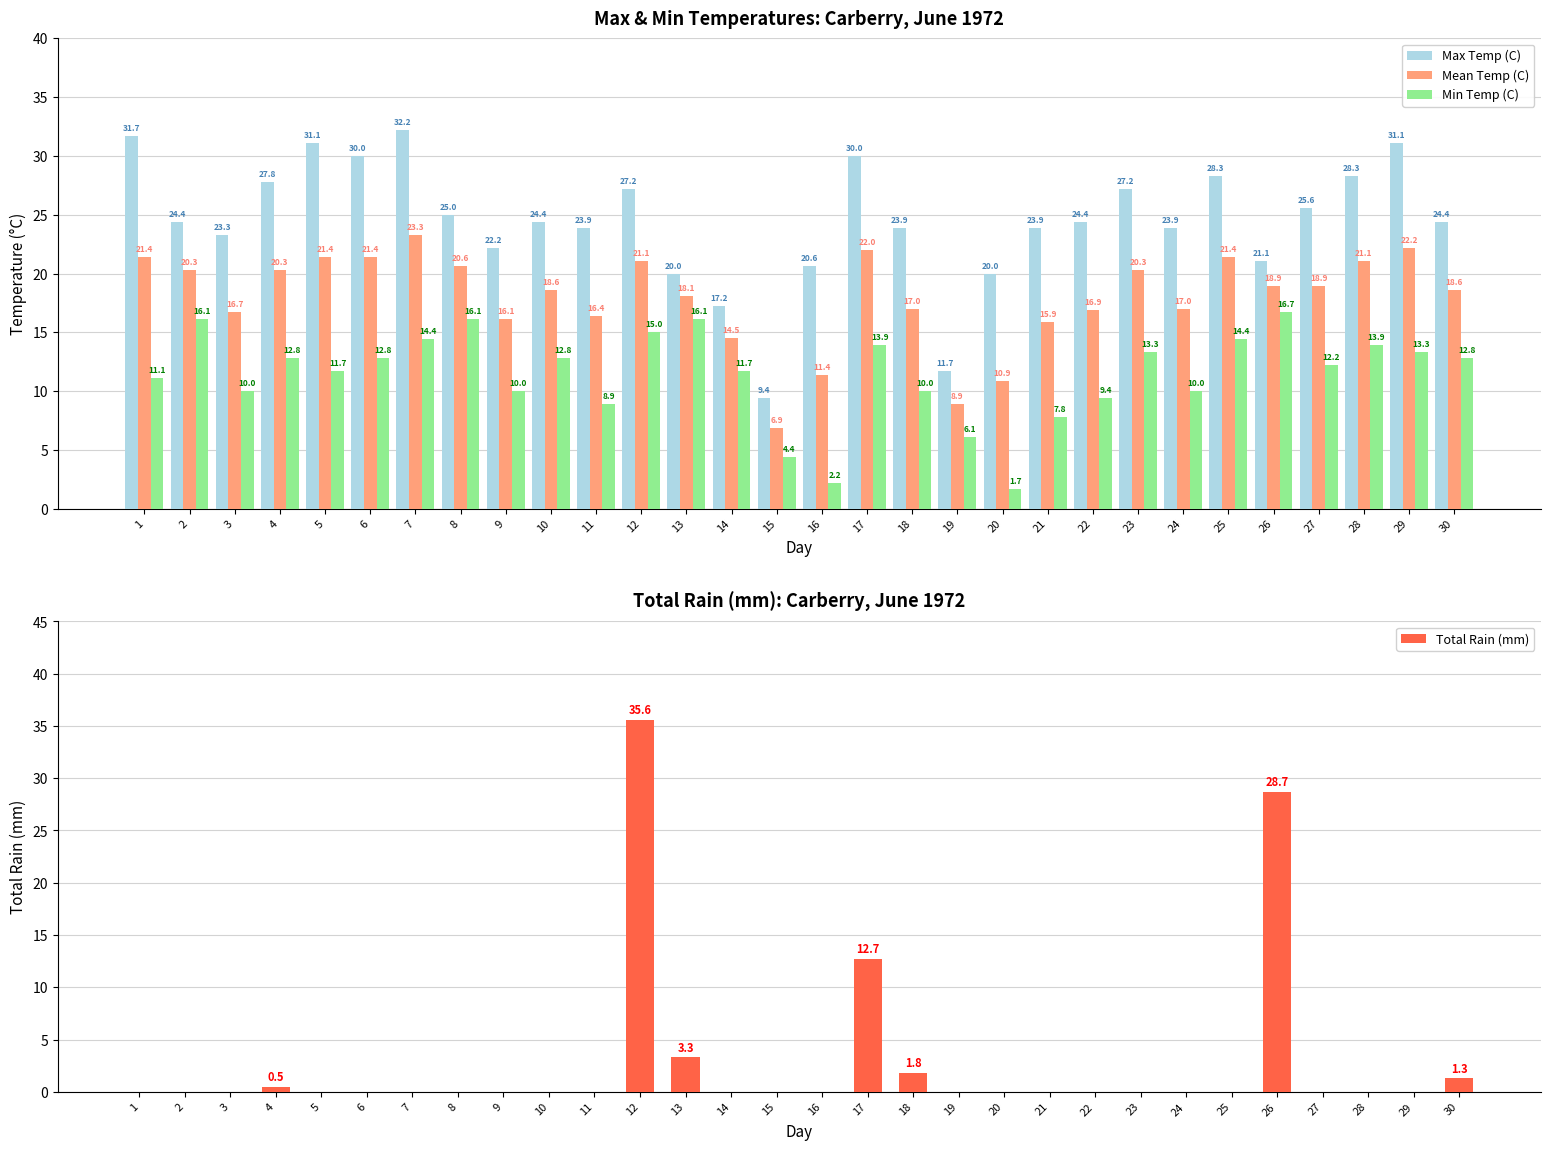

How many values in the Max Temp (C) series exceed 24?

17